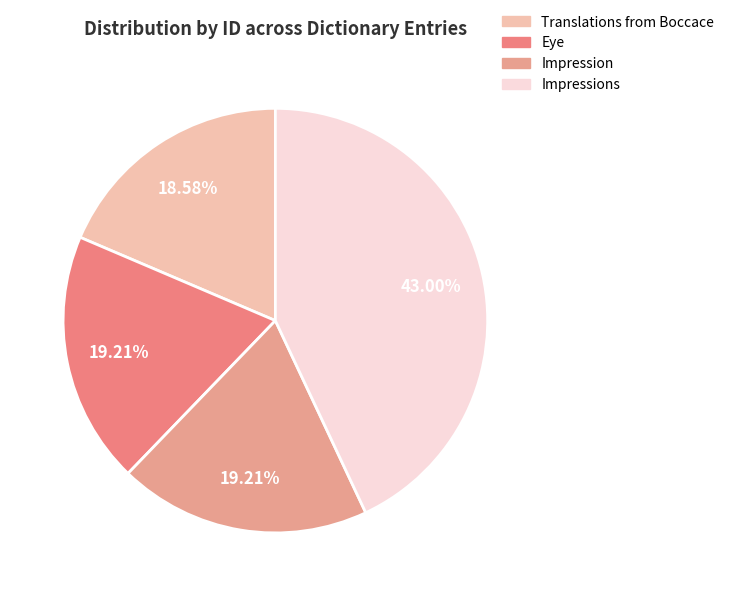

Count the number of slices in the pie.

4